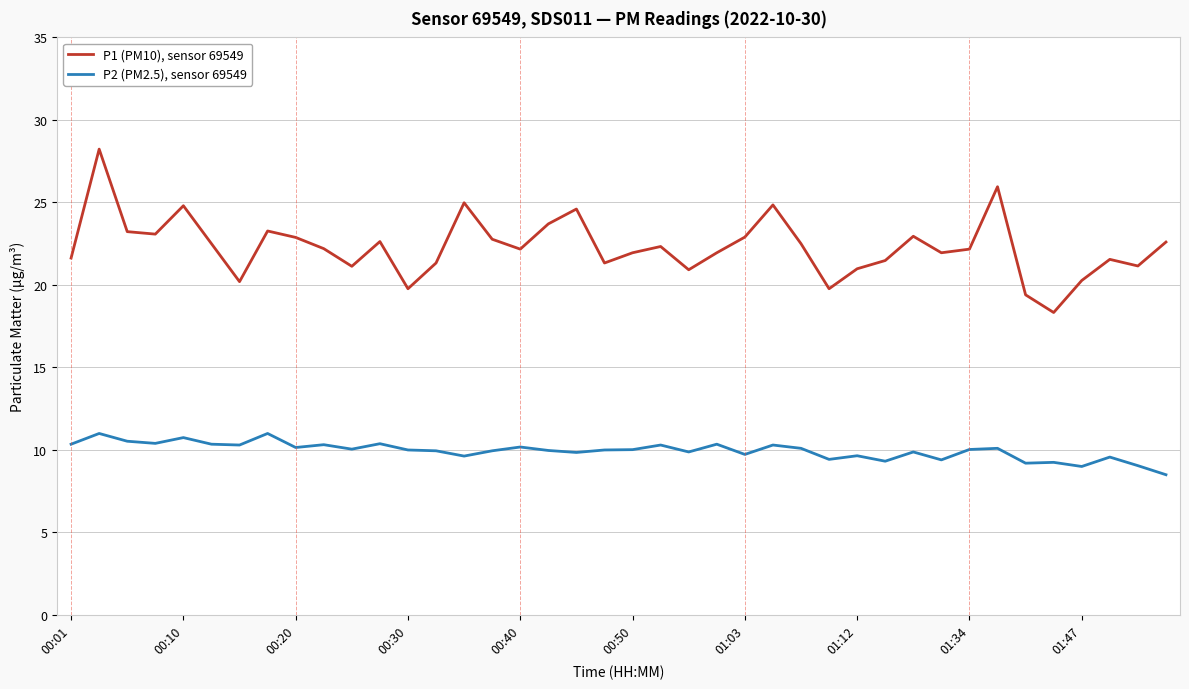

Which series has the widest spread of values?

P1 (PM10), sensor 69549